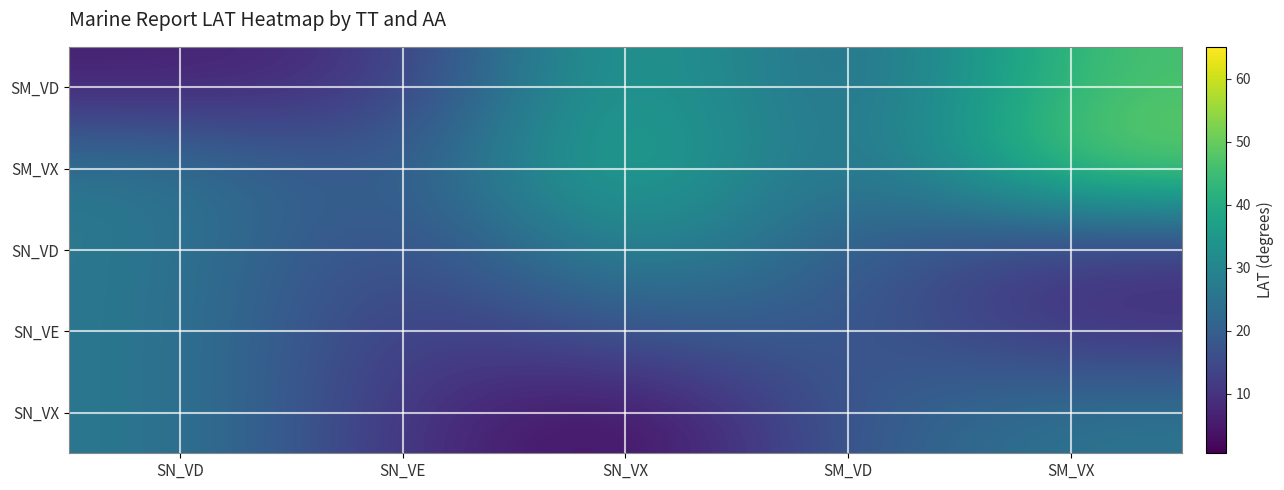

Reading left to right, extract all data points from this chart.

SM_VD: SN_VD=6.1	SN_VE=9.9	SN_VX=41.0	SM_VD=19.2	SM_VX=46.9
SM_VX: SN_VD=26.6	SN_VE=15.4	SN_VX=44.6	SM_VD=19.2	SM_VX=51.9
SN_VD: SN_VD=26.6	SN_VE=12.3	SN_VX=33.3	SM_VD=19.2	SM_VX=10.2
SN_VE: SN_VD=26.6	SN_VE=9.9	SN_VX=18.8	SM_VD=19.2	SM_VX=8.8
SN_VX: SN_VD=26.6	SN_VE=9.9	SN_VX=0.5	SM_VD=19.2	SM_VX=25.9